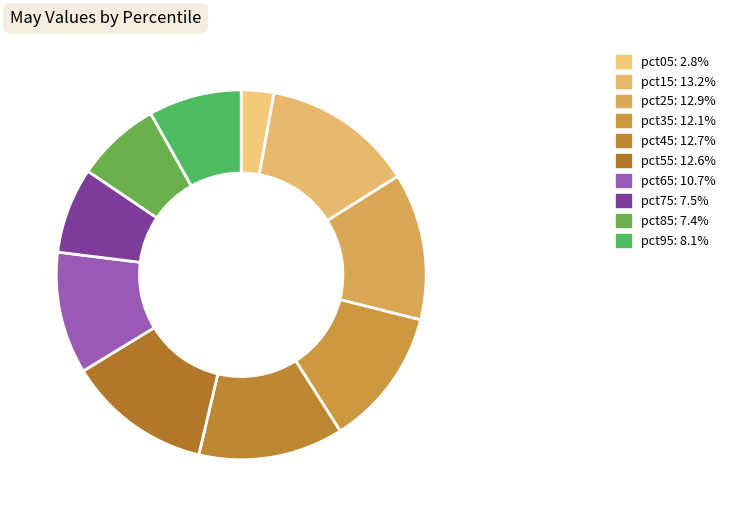

Rank the categories by value from highest to lowest.

pct15, pct25, pct45, pct55, pct35, pct65, pct95, pct75, pct85, pct05